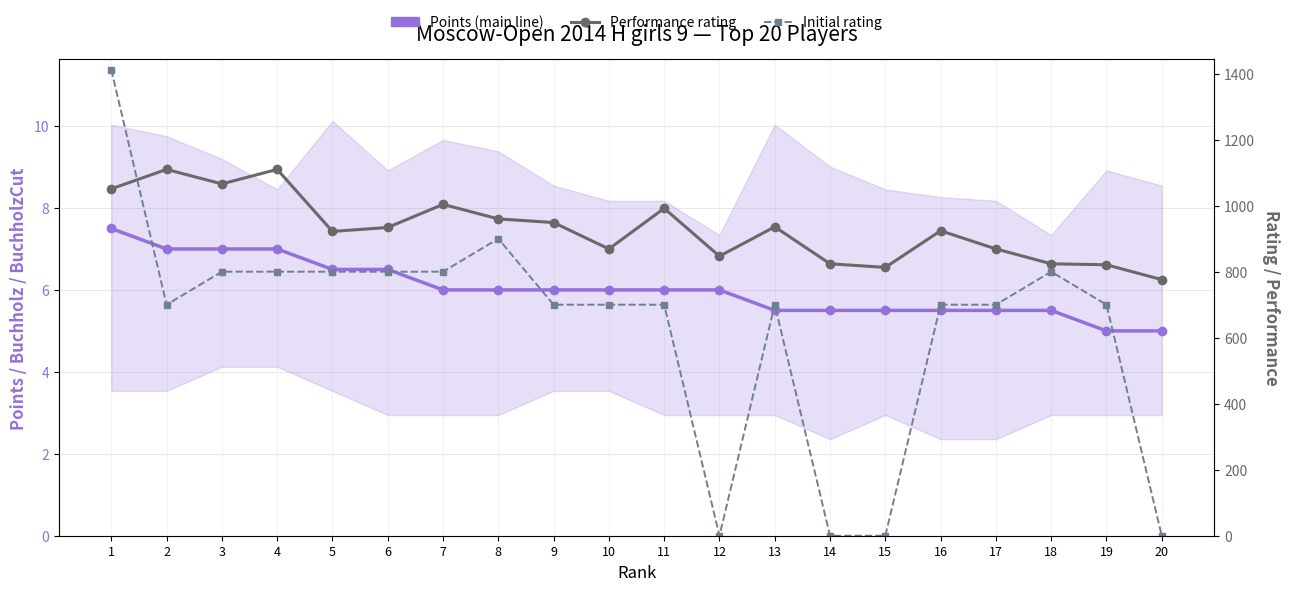

Between 11 and 19, which series saw the biggest shift?

Performance rating